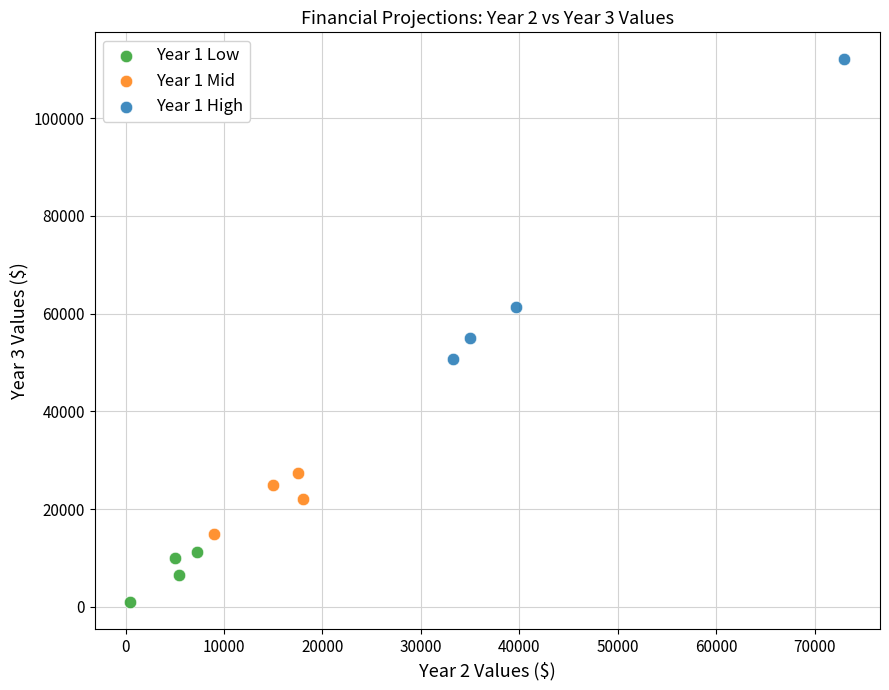

Which series contains the highest Y value?

Year 1 High